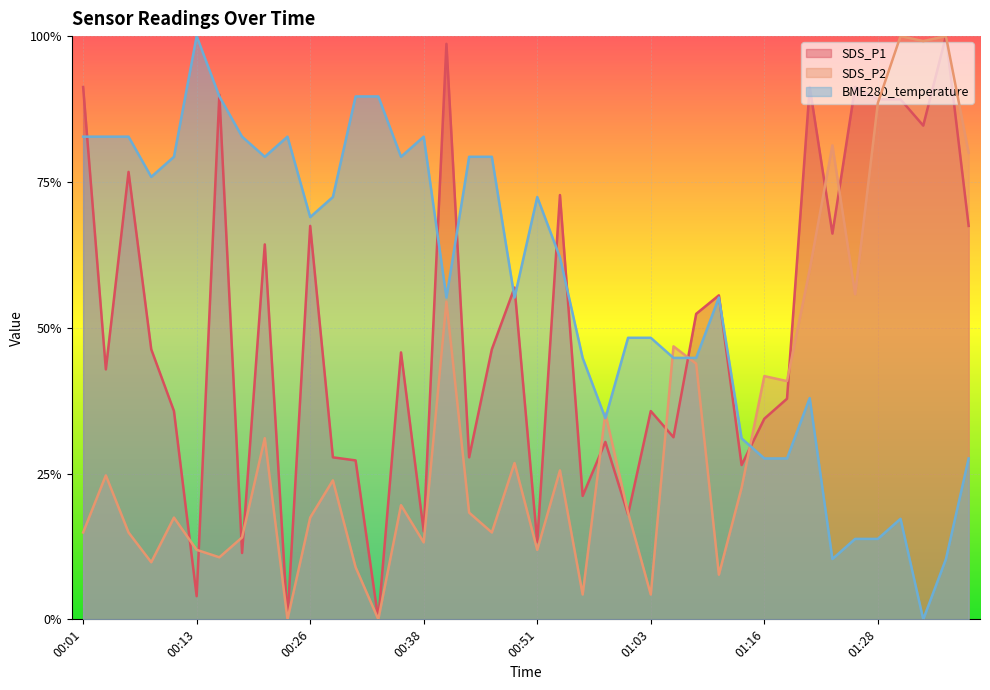

Rank the categories by BME280_temperature value from highest to lowest.

00:13, 00:16, 00:31, 00:33, 00:01, 00:03, 00:06, 00:18, 00:23, 00:38, 00:11, 00:21, 00:36, 00:43, 00:46, 00:08, 00:28, 00:51, 00:26, 00:53, 00:41, 00:48, 01:11, 01:01, 01:03, 00:56, 01:06, 01:08, 01:20, 00:58, 01:13, 01:16, 01:18, 01:38, 01:30, 01:25, 01:28, 01:23, 01:35, 01:33